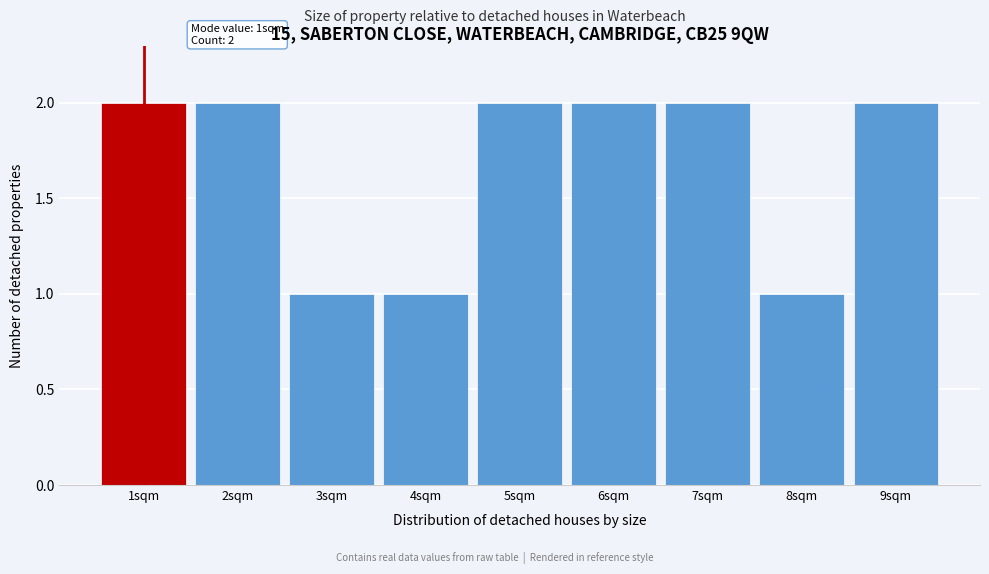

Reading left to right, list all the values displayed in this chart.

2	2	1	1	2	2	2	1	2